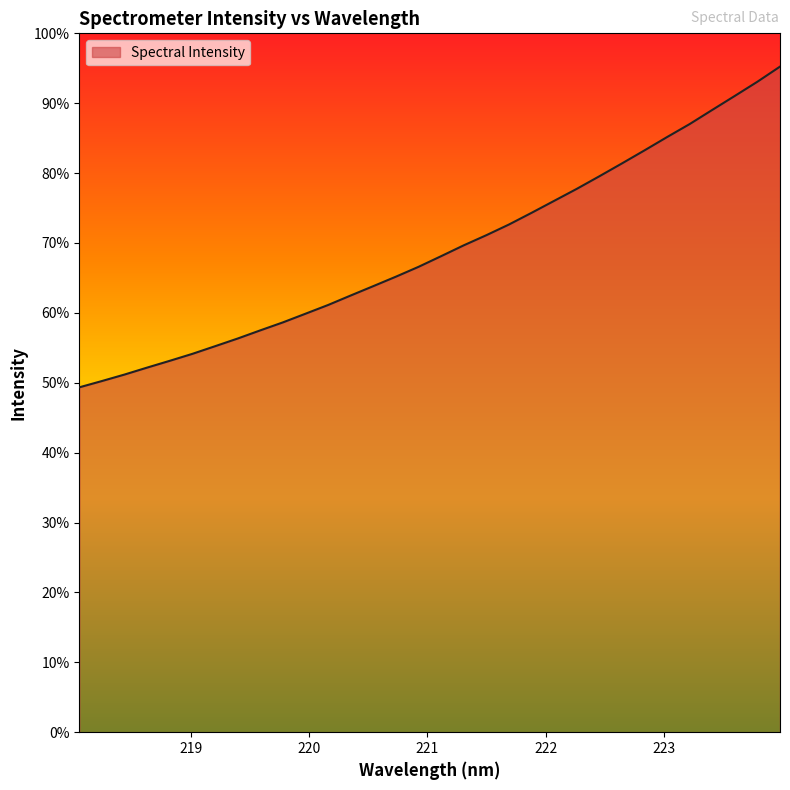

List the labels in order of value, smallest first.

218.0596, 218.2508, 218.442, 218.6332, 218.8244, 219.0156, 219.2067, 219.3979, 219.589, 219.7801, 219.9712, 220.1623, 220.3533, 220.5444, 220.7354, 220.9264, 221.1174, 221.3083, 221.4993, 221.6902, 221.8812, 222.0721, 222.263, 222.4538, 222.6447, 222.8355, 223.0264, 223.2172, 223.408, 223.5987, 223.7895, 223.9802